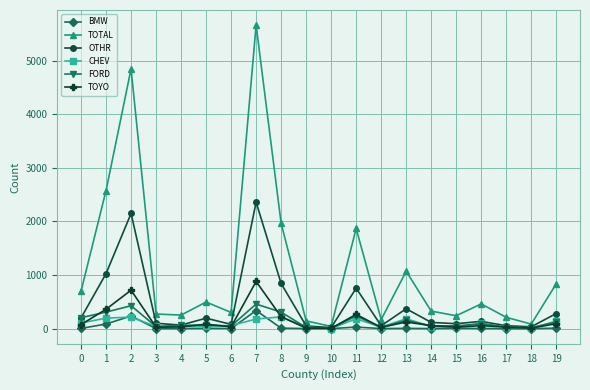

Where is the first local maximum for TOTAL?

2